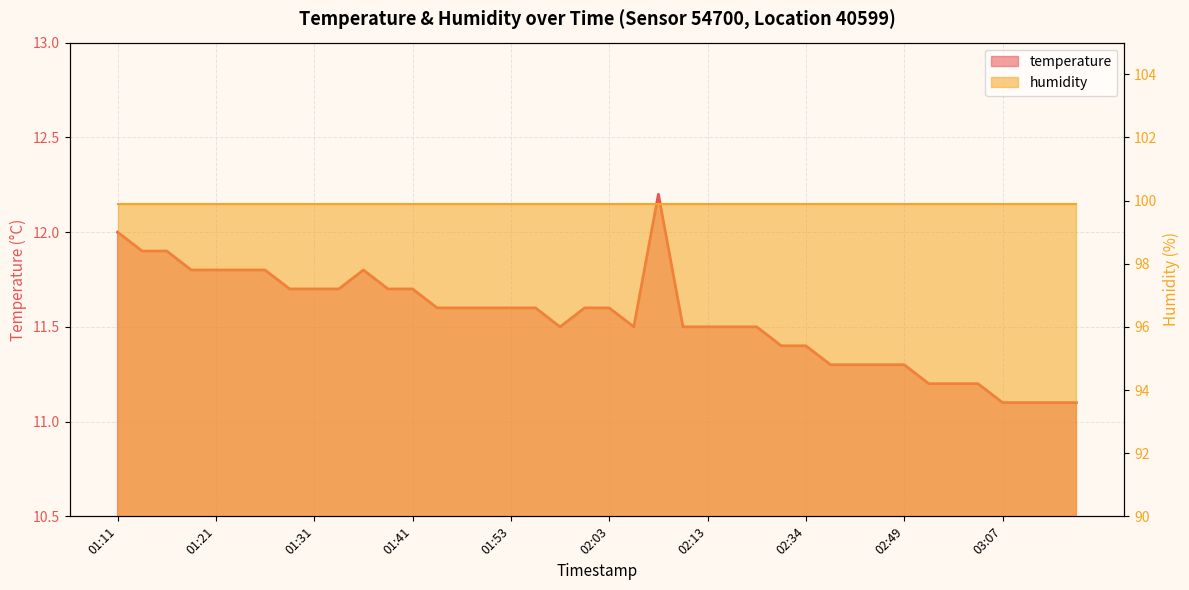

Reading left to right, what are all the values shown in this chart?

12.0	11.9	11.9	11.8	11.8	11.8	11.8	11.7	11.7	11.7	11.8	11.7	11.7	11.6	11.6	11.6	11.6	11.6	11.5	11.6	11.6	11.5	12.2	11.5	11.5	11.5	11.5	11.4	11.4	11.3	11.3	11.3	11.3	11.2	11.2	11.2	11.1	11.1	11.1	11.1